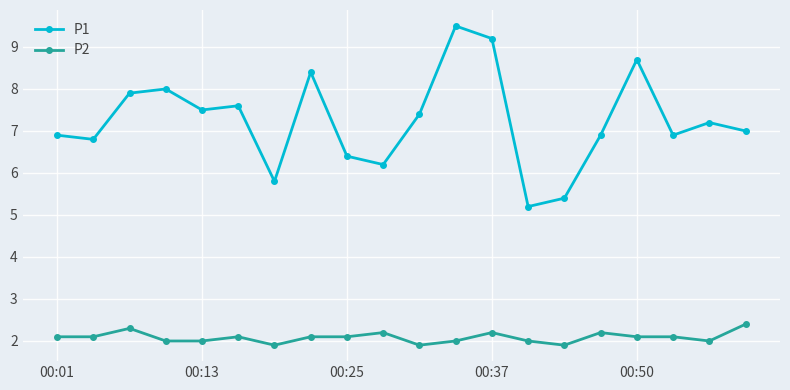

List the series in order of their overall mean, highest first.

P1, P2